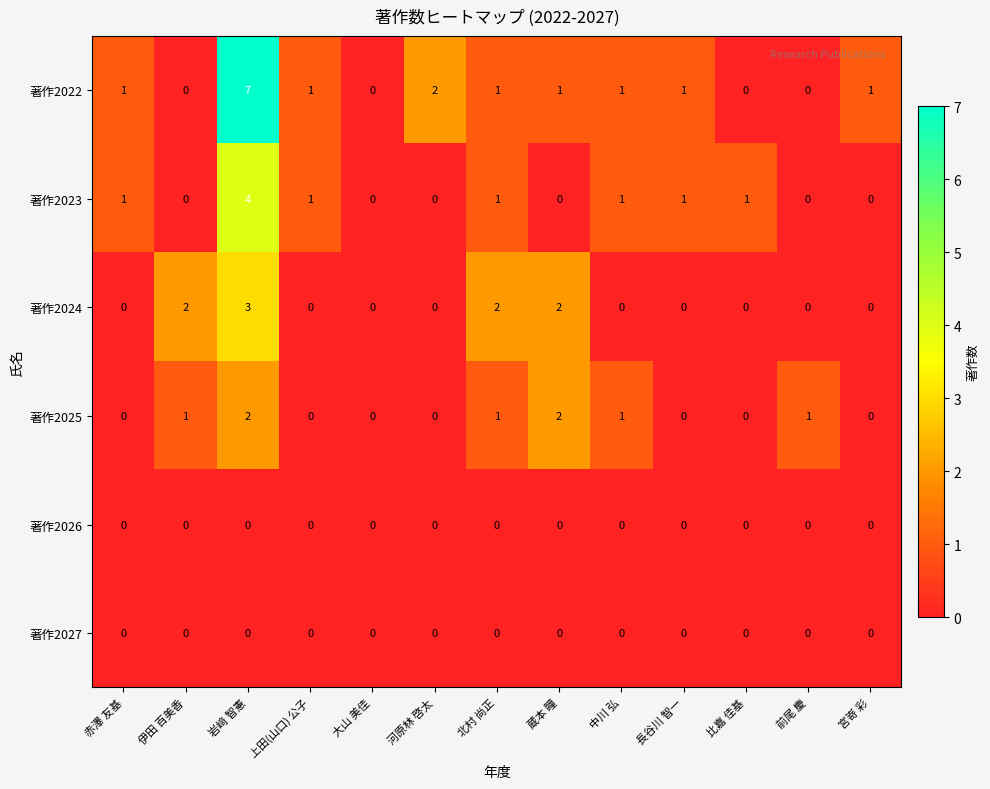

Which series has the largest range (max minus min)?

著作2022